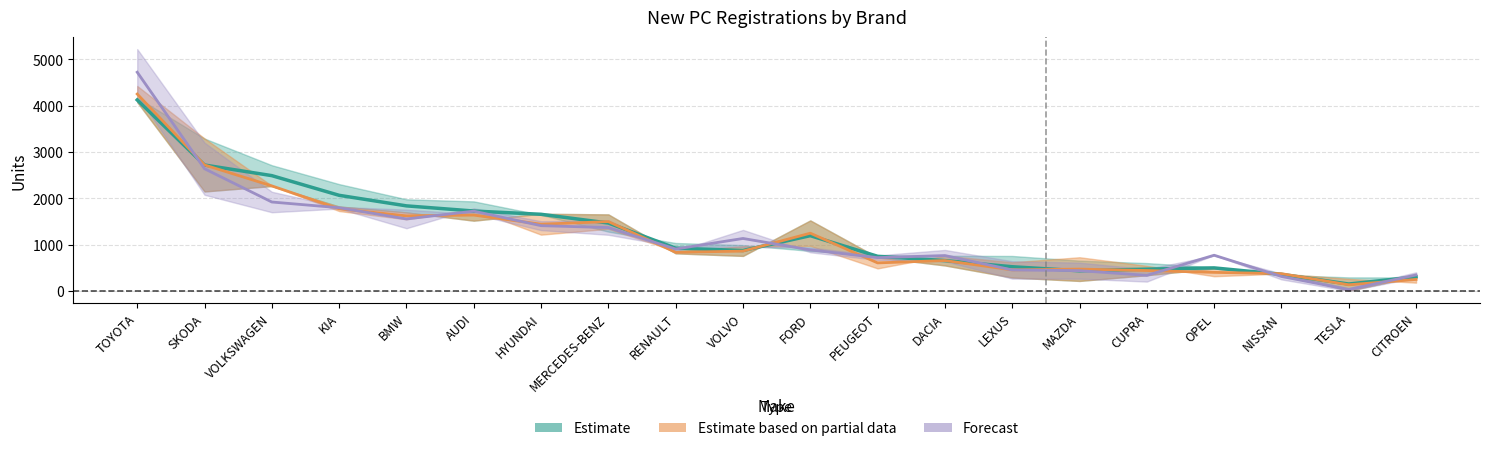

Reading left to right, list all the values displayed in this chart.

May 2023: TOYOTA=4124.5	SKODA=2718.5	VOLKSWAGEN=2489.0	KIA=2064.0	BMW=1836.0	AUDI=1724.5	HYUNDAI=1654.0	MERCEDES-BENZ=1465.5	RENAULT=922.0	VOLVO=872.0	FORD=1192.5	PEUGEOT=746.5	DACIA=653.5	LEXUS=521.0	MAZDA=433.5	CUPRA=469.0	OPEL=496.0	NISSAN=357.0	TESLA=147.5	CITROEN=302.5
May 2022: TOYOTA=4252.0	SKODA=2719.5	VOLKSWAGEN=2267.5	KIA=1773.0	BMW=1620.0	AUDI=1637.0	HYUNDAI=1440.0	MERCEDES-BENZ=1496.5	RENAULT=833.0	VOLVO=859.0	FORD=1246.0	PEUGEOT=604.0	DACIA=654.5	LEXUS=452.5	MAZDA=470.0	CUPRA=439.0	OPEL=399.5	NISSAN=371.5	TESLA=131.5	CITROEN=246.5
YTD 2023: TOYOTA=4723.5	SKODA=2638.2	VOLKSWAGEN=1919.4	KIA=1795.6	BMW=1553.6	AUDI=1721.6	HYUNDAI=1408.3	MERCEDES-BENZ=1367.1	RENAULT=903.5	VOLVO=1131.7	FORD=885.3	PEUGEOT=717.4	DACIA=762.6	LEXUS=451.8	MAZDA=436.3	CUPRA=334.5	OPEL=769.5	NISSAN=310.8	TESLA=29.5	CITROEN=343.4